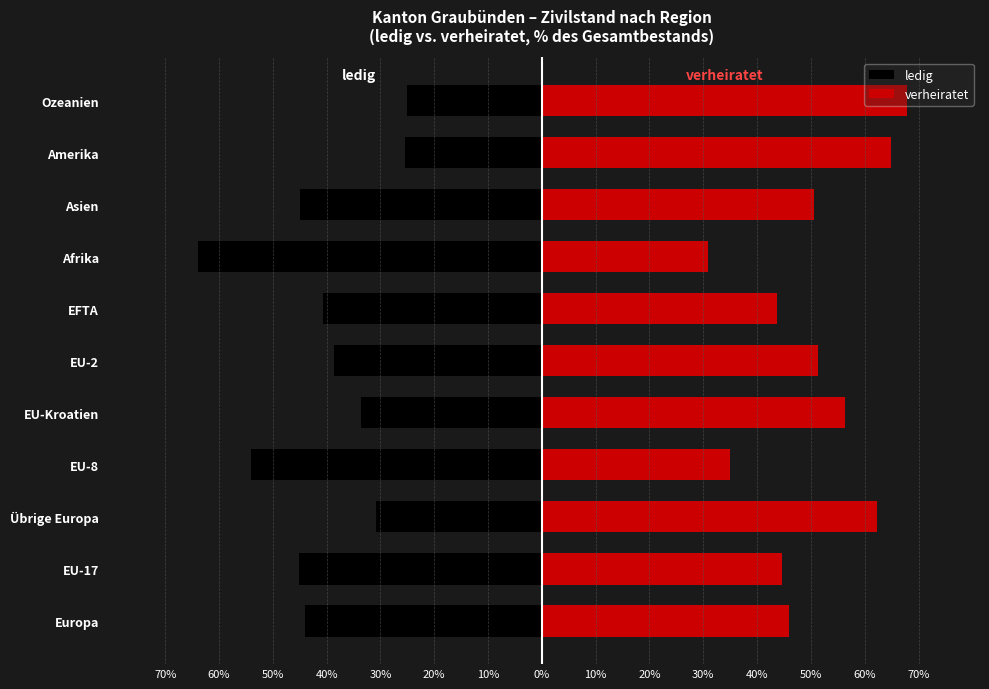

Which series has the largest range (max minus min)?

ledig